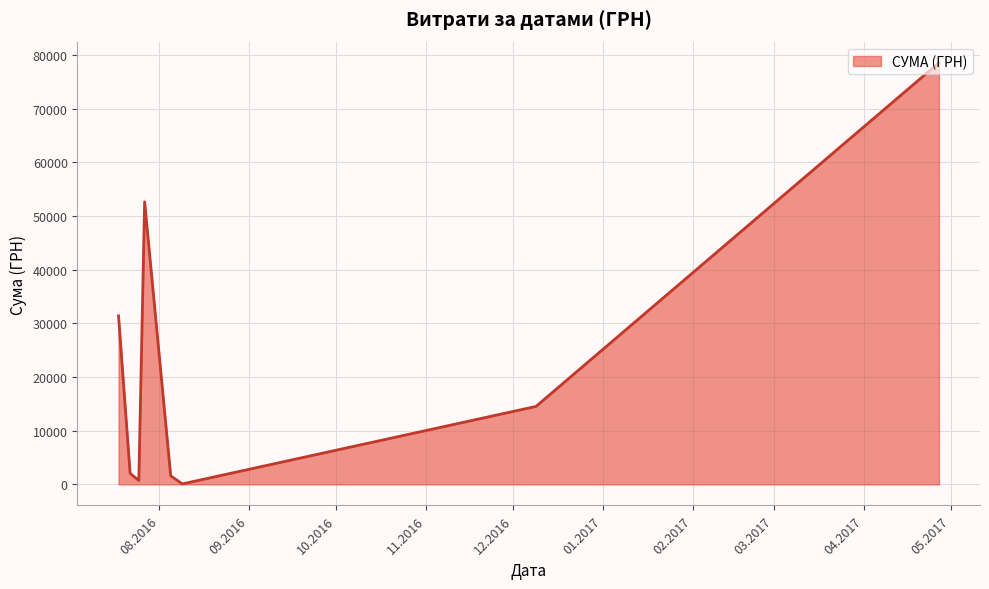

How many interior local peaks (higher than both neighbors) does the data have?

1